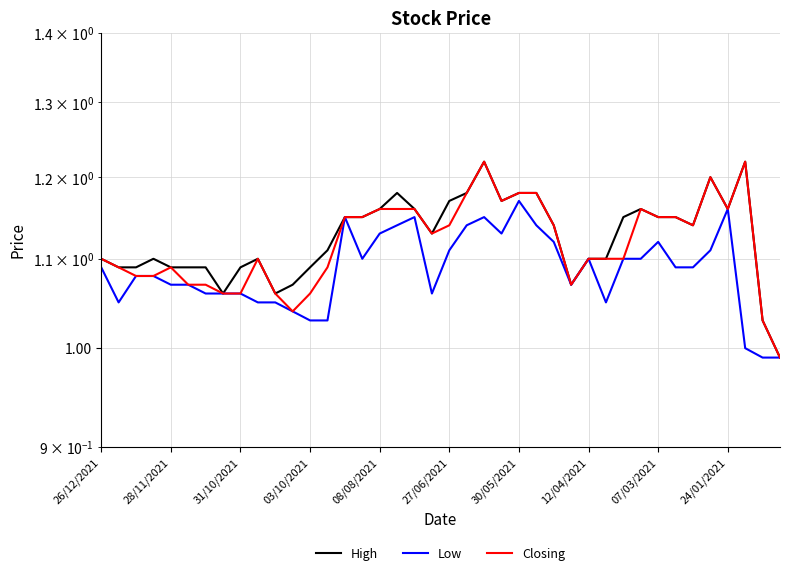

Which series has the widest spread of values?

High